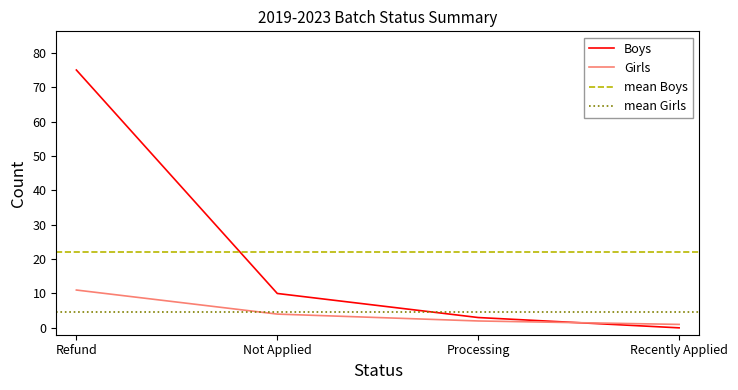

Between Processing and Recently Applied, which is larger?

Processing